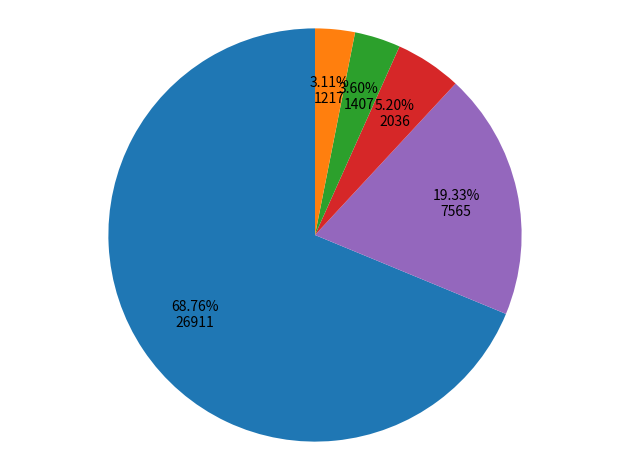

Does any single category account for the majority?

Yes